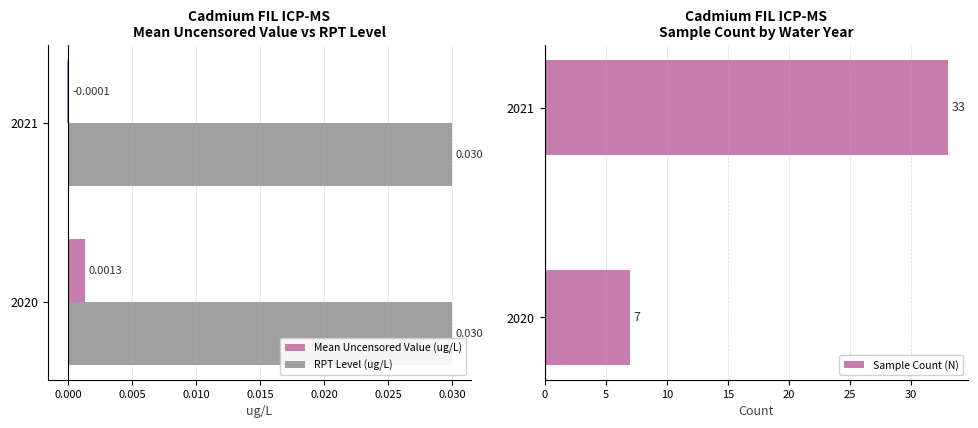

How many values in the Mean Uncensored Value (ug/L) series are below 0?

1